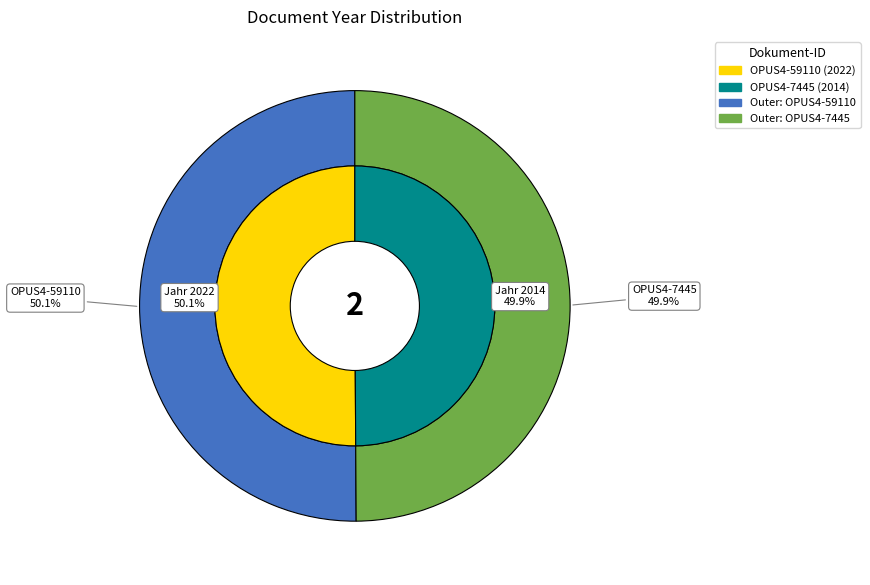

To the nearest percent, what is the combined percentage of OPUS4-7445 and OPUS4-59110?

100%